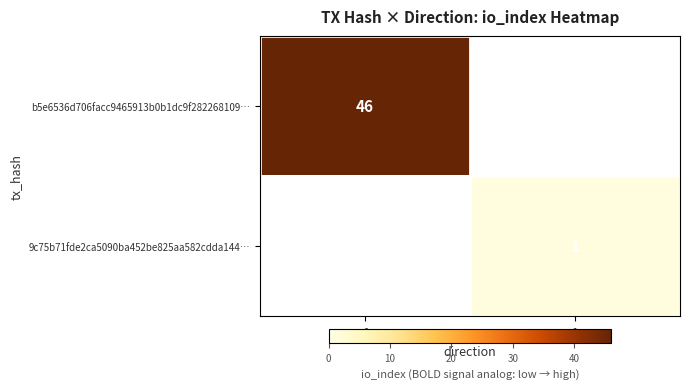

The value of b5e6536d706facc9465913b0b1dc9f282268109… at -1 is 46. True or false?

True